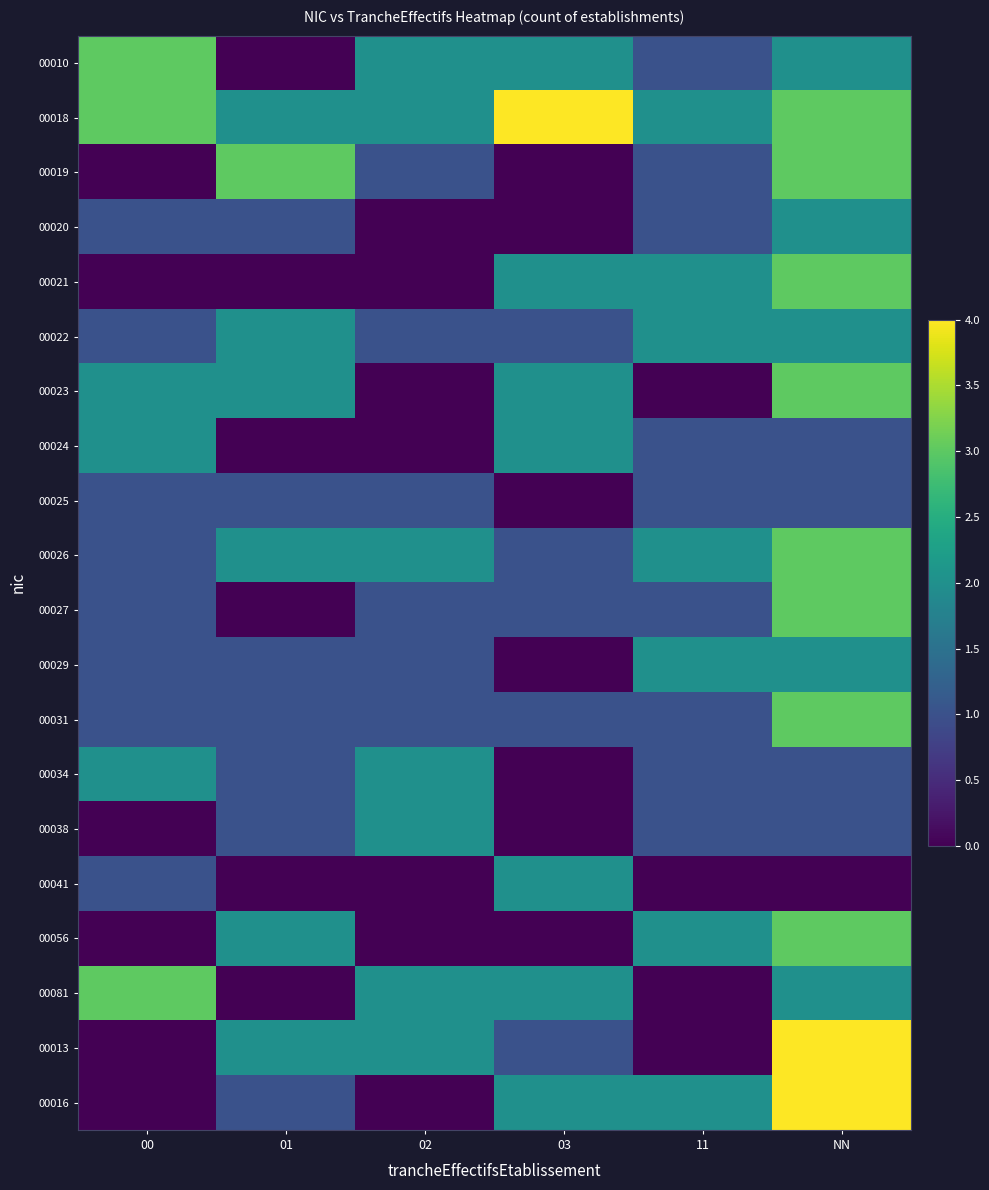

What is the difference between the highest and lowest values at 00?

3